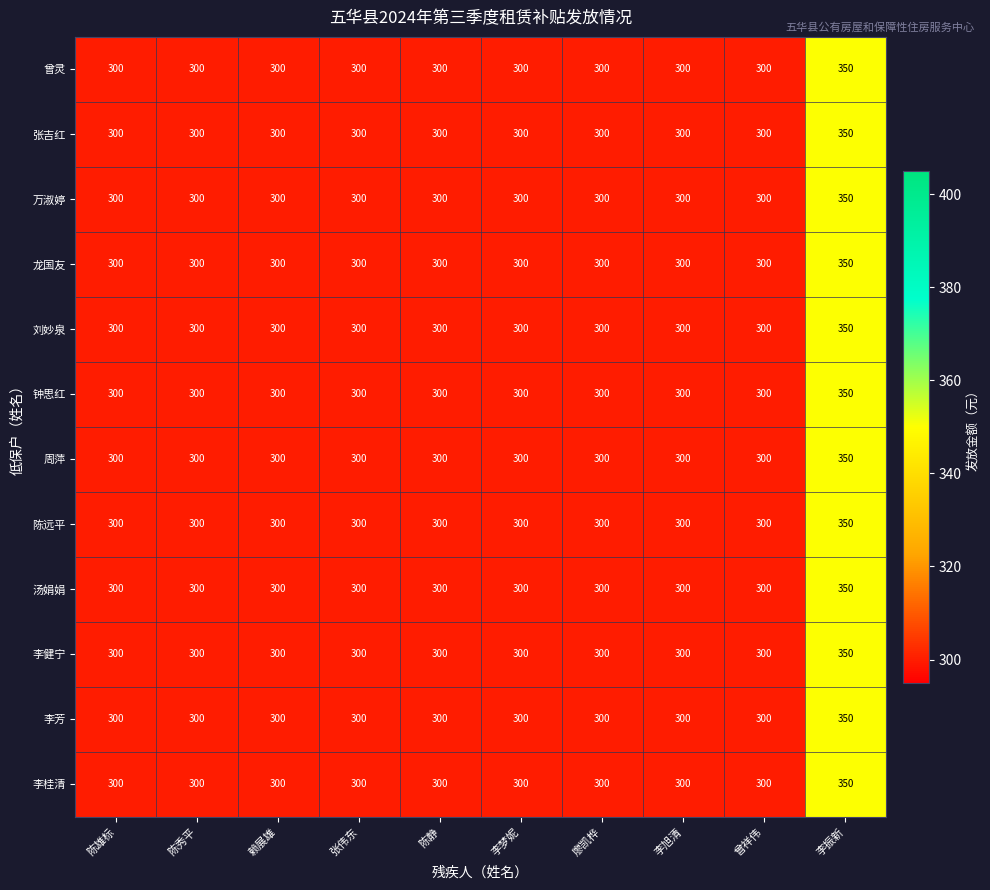

At which category is the sum across all series the highest?

李振新